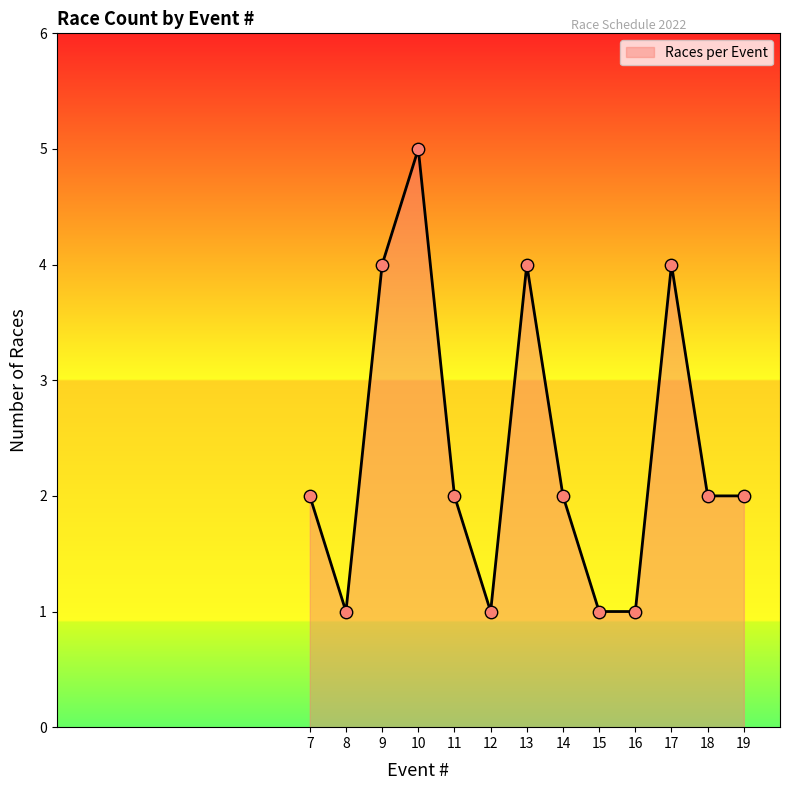

Which has a higher value, 7 or 10?

10